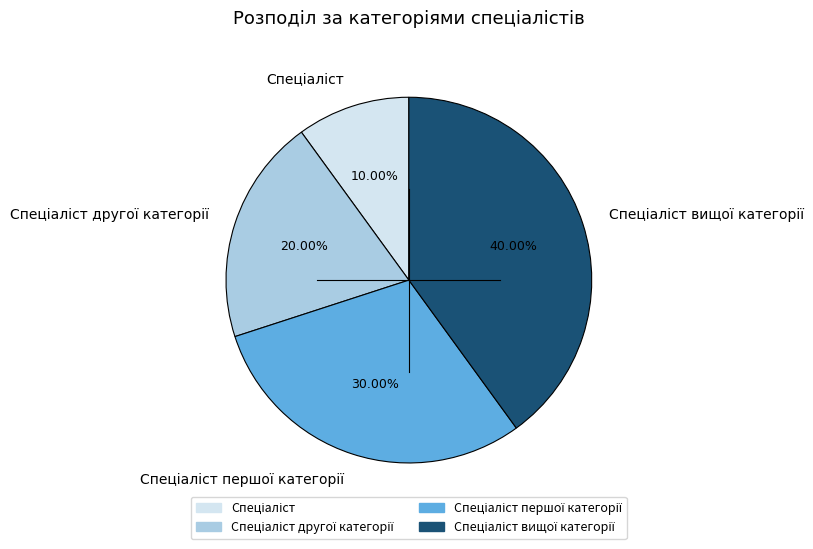

Does any single category account for the majority?

No